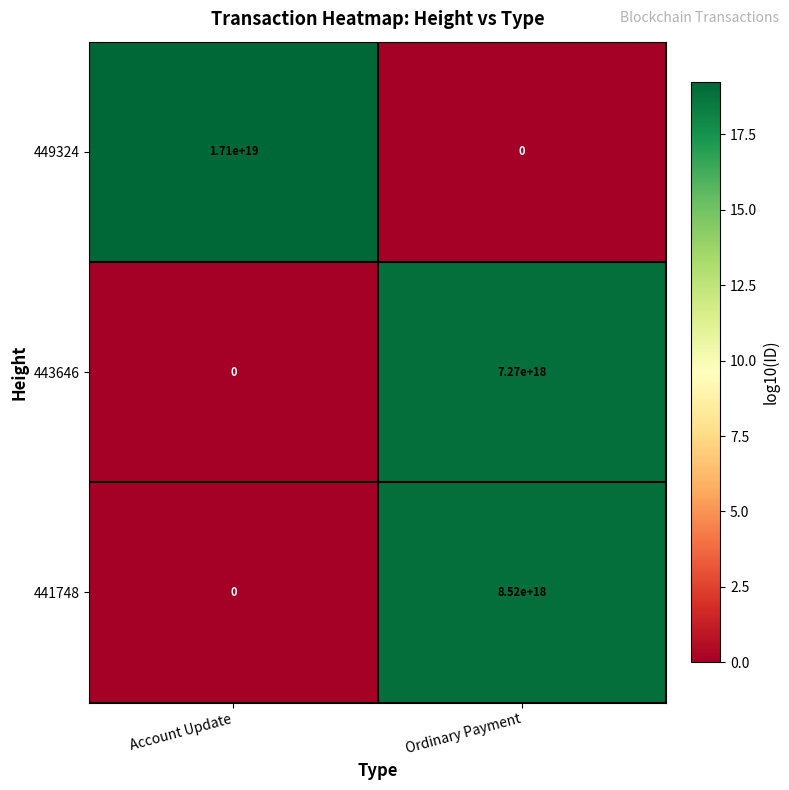

Which series has the widest spread of values?

449324